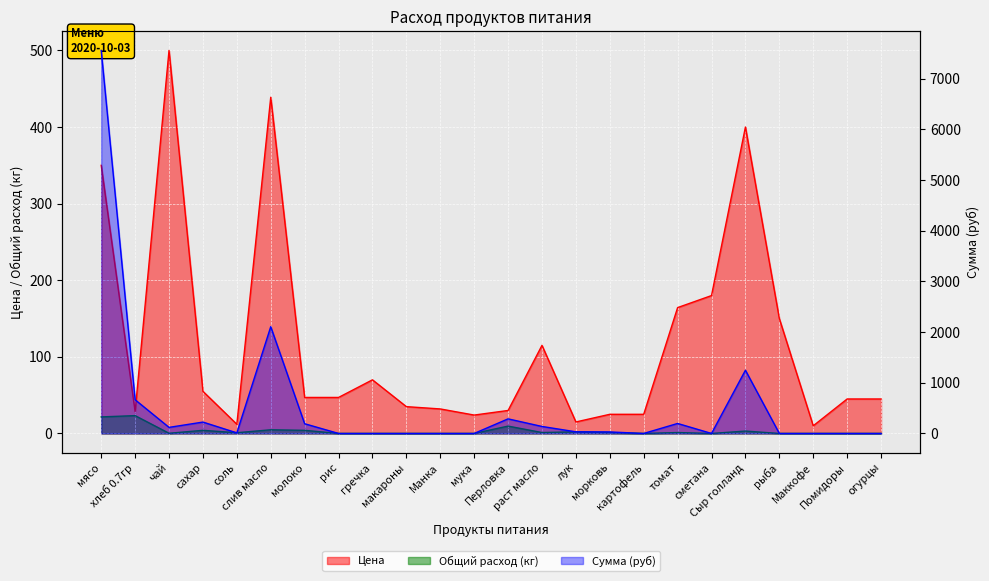

Rank the series by their maximum value, from highest to lowest.

Сумма (руб), Цена, Общий расход (кг)